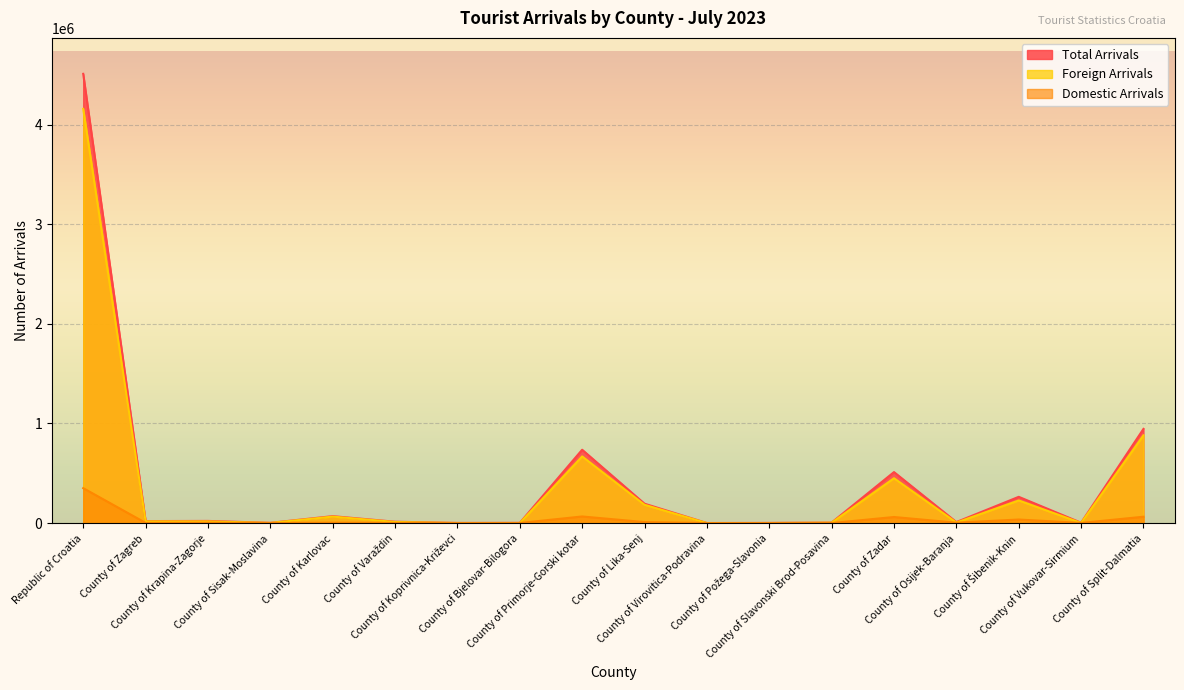

In Foreign Arrivals, how many points are higher than both neighbors (excluding endpoints)?

4